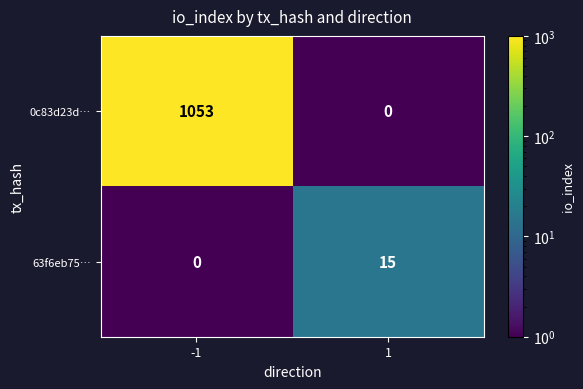

What is the maximum value shown in the chart?

1053